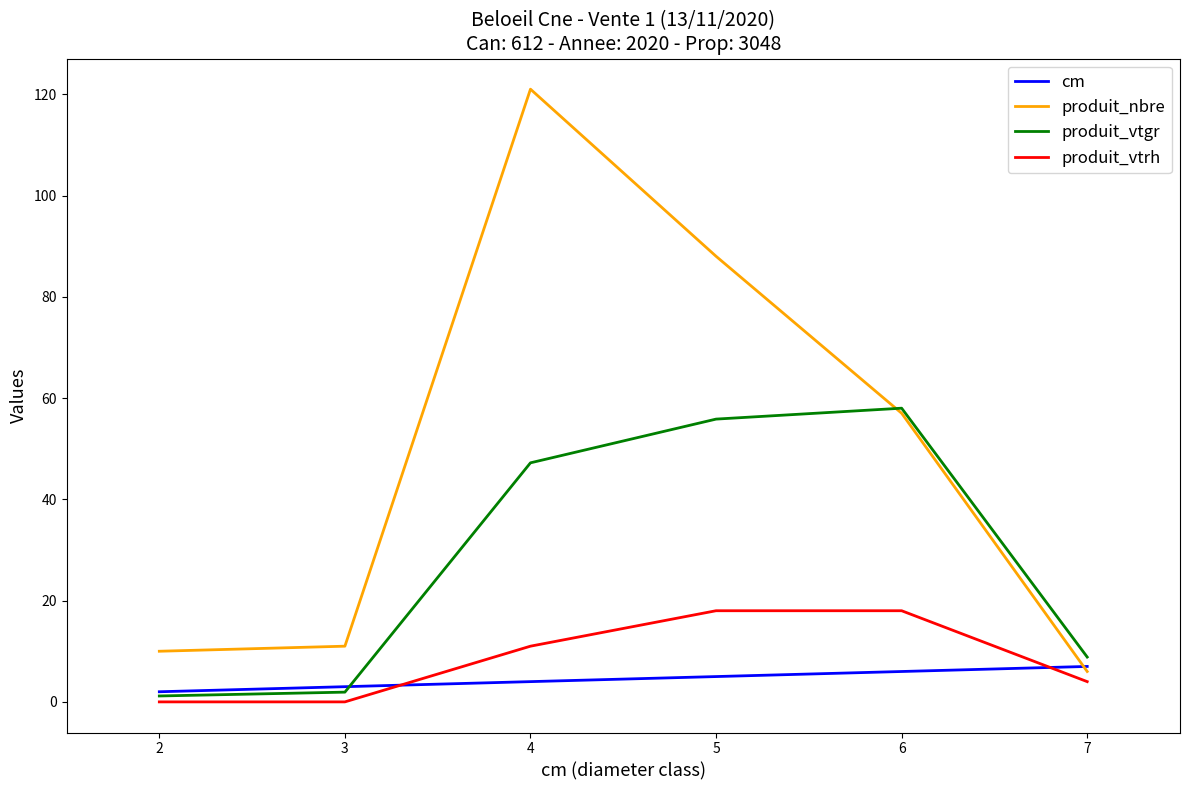

True or false: produit_vtgr has more than 0 interior local peaks.

True